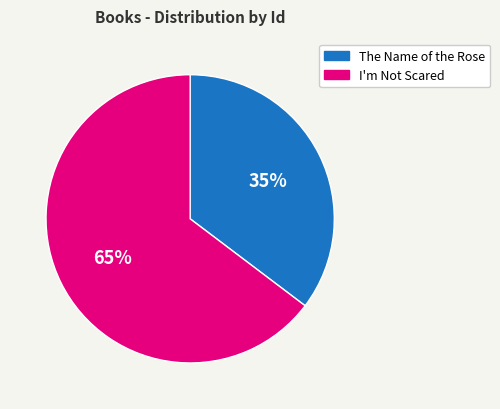

To the nearest percent, what is the combined percentage of I'm Not Scared and The Name of the Rose?

100%